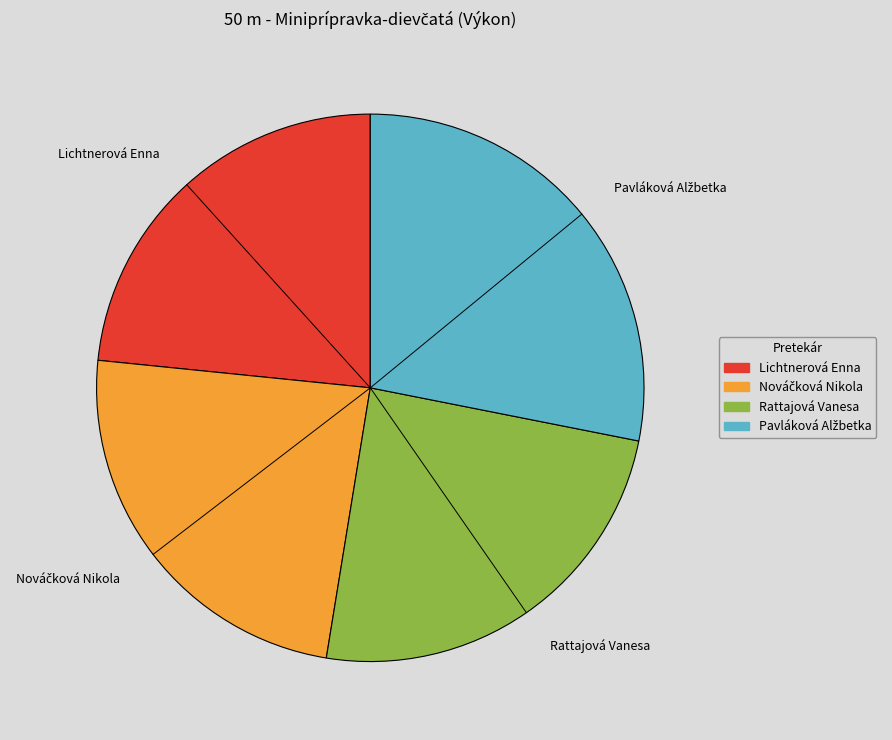

True or false: Rattajová Vanesa accounts for 16% of the total.

False